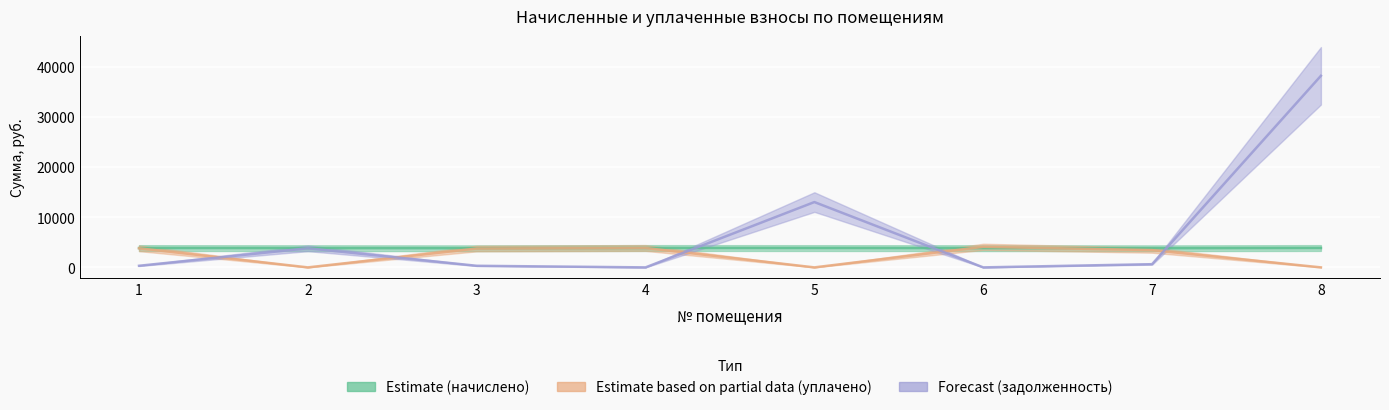

True or false: Forecast (задолженность) has more than 0 points higher than both neighbors.

True